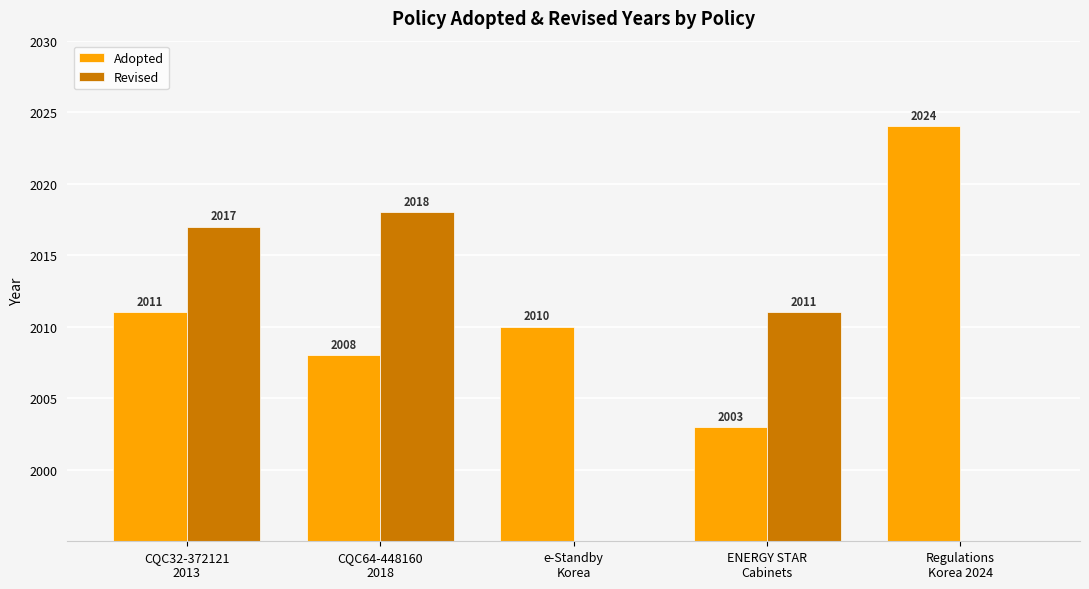

What is the label of the 2nd bar from the left?

CQC64-448160
2018